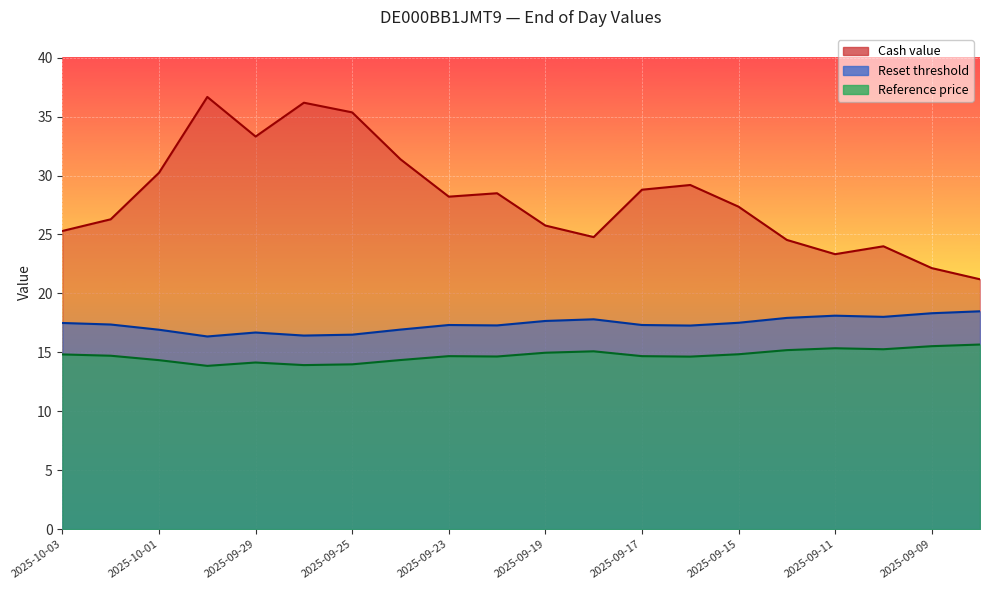

Reading left to right, list all the values displayed in this chart.

Cash value: 25.3	26.3	30.2	36.7	33.3	36.2	35.4	31.4	28.2	28.5	25.8	24.8	28.8	29.2	27.4	24.5	23.3	24.0	22.1	21.2
Reset threshold: 17.5	17.4	16.9	16.3	16.7	16.4	16.5	16.9	17.3	17.3	17.7	17.8	17.3	17.3	17.5	17.9	18.1	18.0	18.3	18.5
Reference price: 14.8	14.7	14.3	13.9	14.1	13.9	14.0	14.3	14.7	14.7	15.0	15.1	14.7	14.6	14.8	15.2	15.3	15.3	15.5	15.7